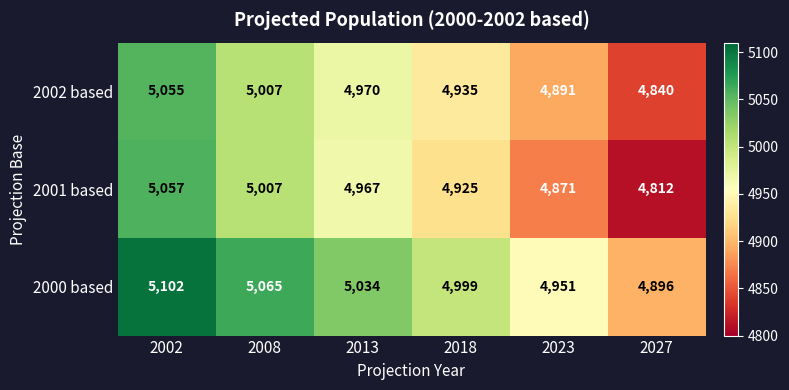

How many 2001 based values are between 4871 and 5007?

4